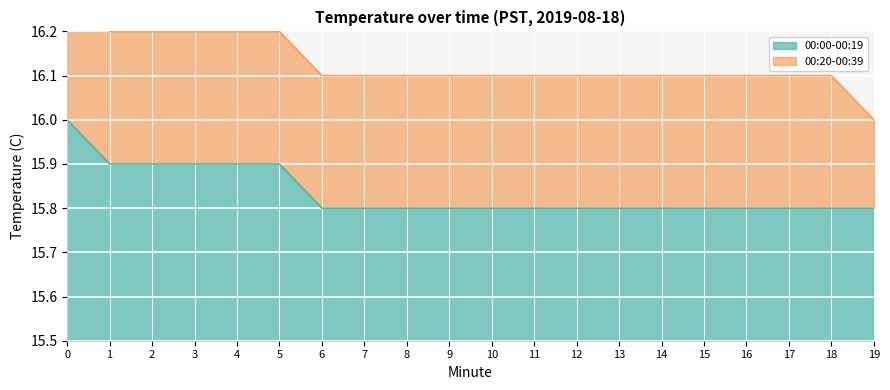

Rank the categories by value from lowest to highest.

6, 7, 8, 9, 10, 11, 12, 13, 14, 15, 16, 17, 18, 19, 1, 2, 3, 4, 5, 0